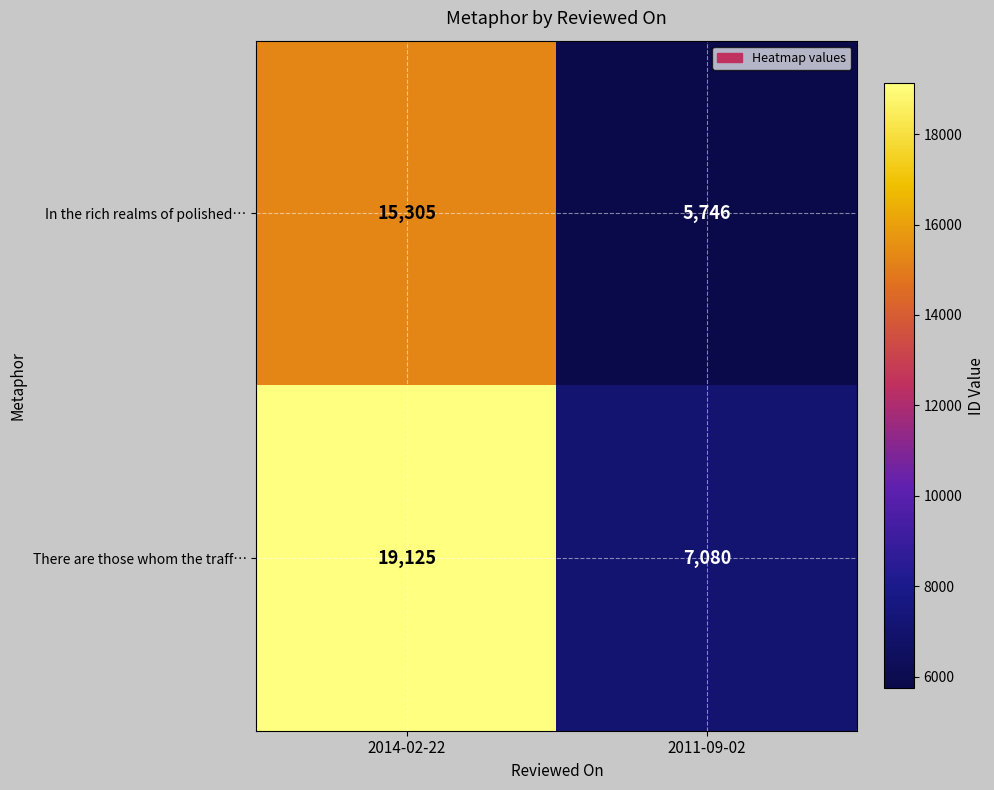

Reading right to left, transcribe all the data shown in this chart.

In the rich realms of polished…: 2011-09-02=5746	2014-02-22=15305
There are those whom the traff…: 2011-09-02=7080	2014-02-22=19125